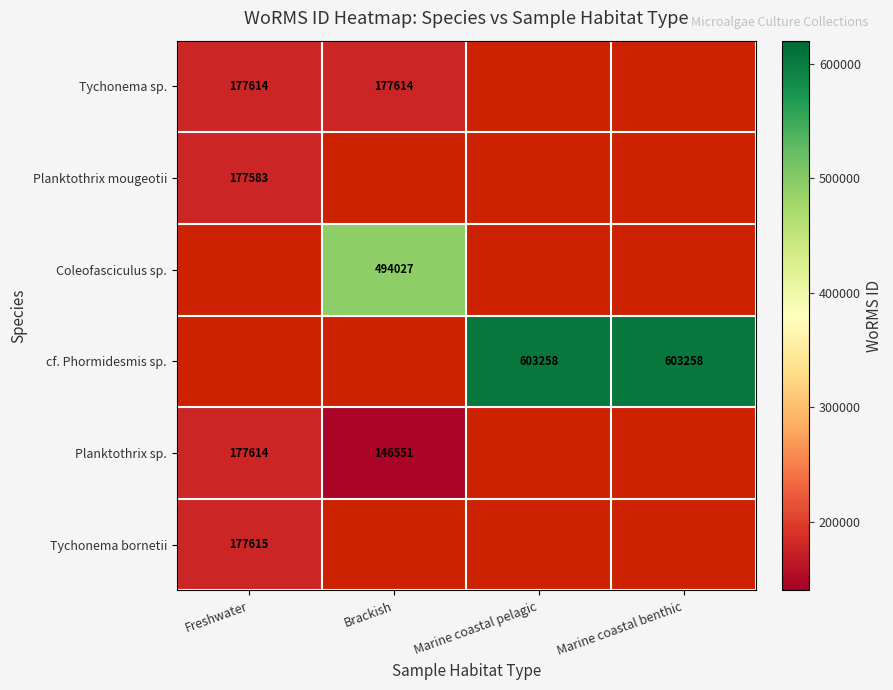

Which category has the highest value across all series?

Marine coastal pelagic